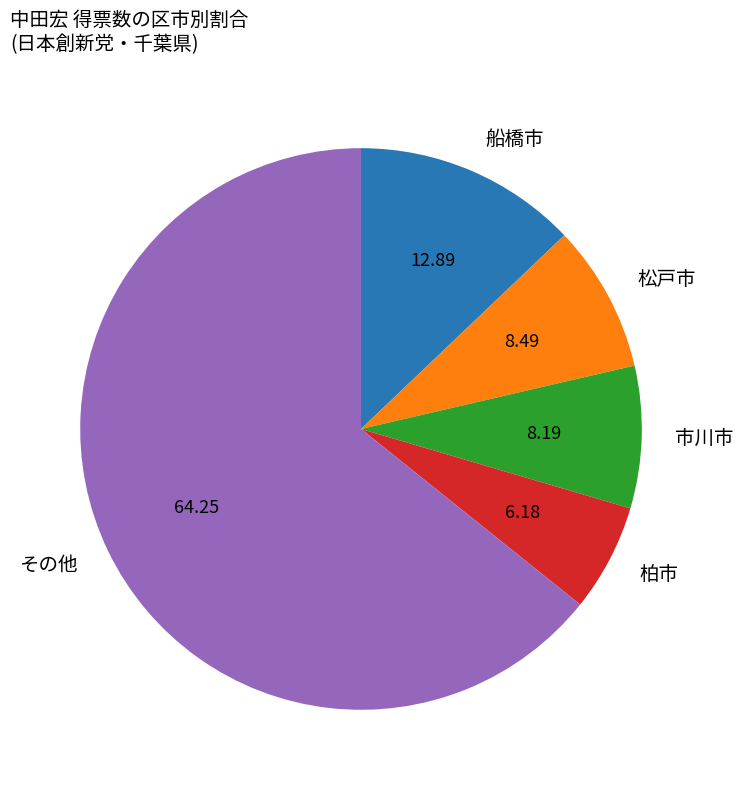

What is the ratio of the value at 市川市 to the value at 柏市?

1.3